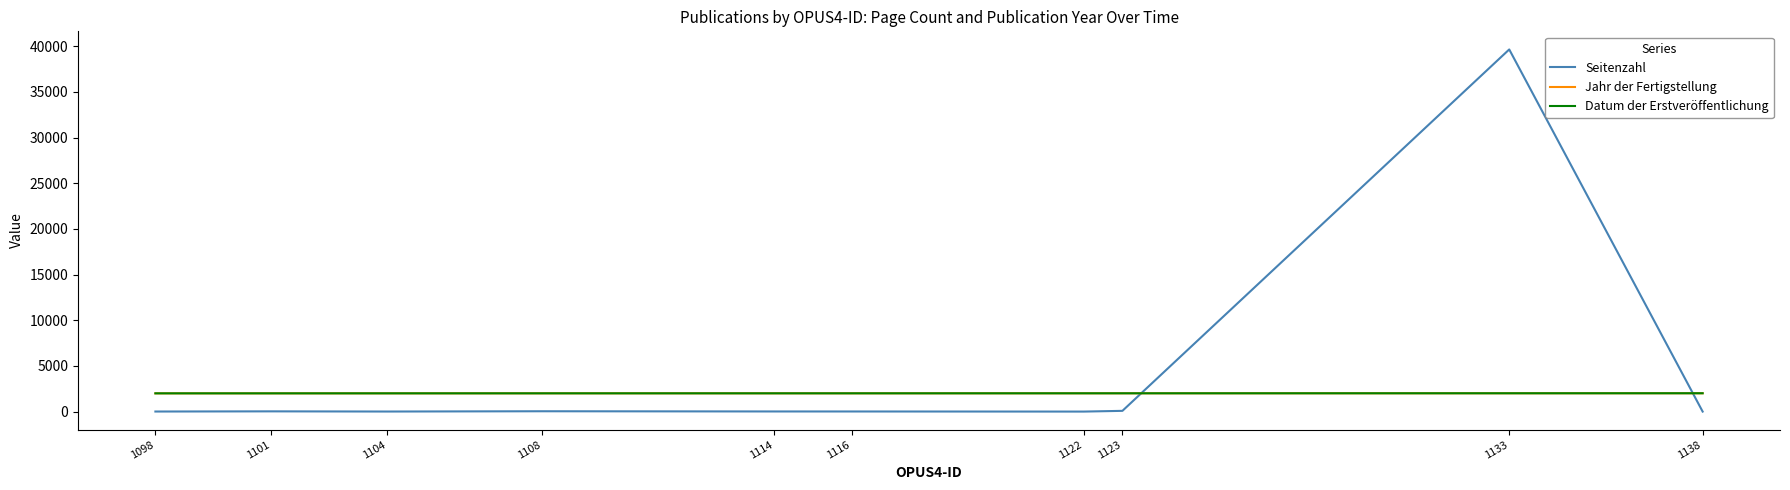

At which label is Datum der Erstveröffentlichung closest to 2010?

1122